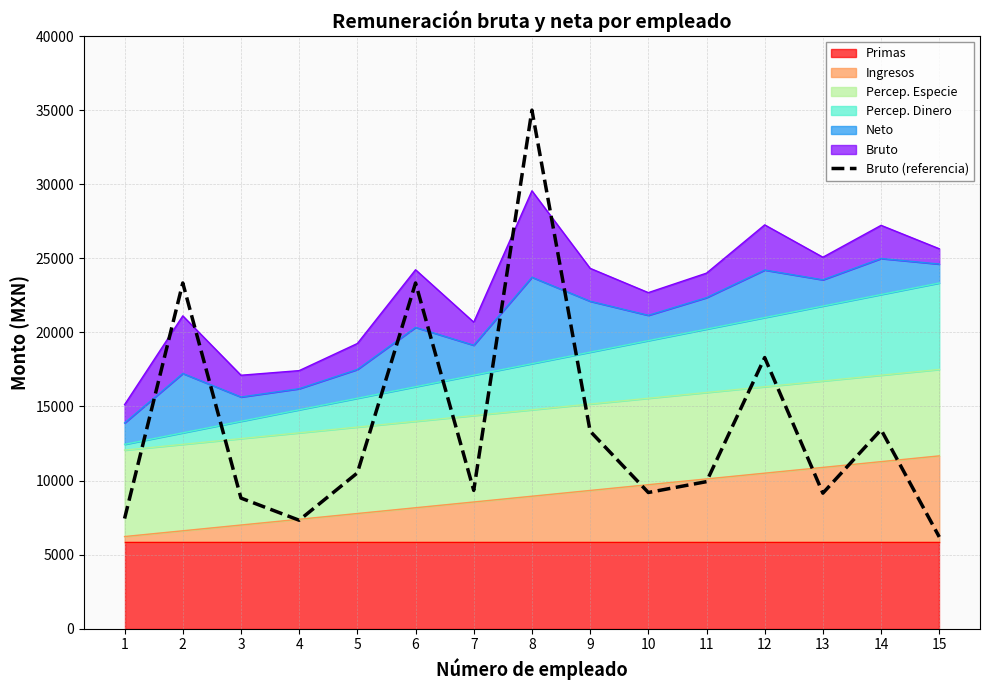

List the labels in order of value, smallest first.

15, 4, 1, 3, 13, 10, 7, 11, 5, 9, 14, 12, 2, 6, 8